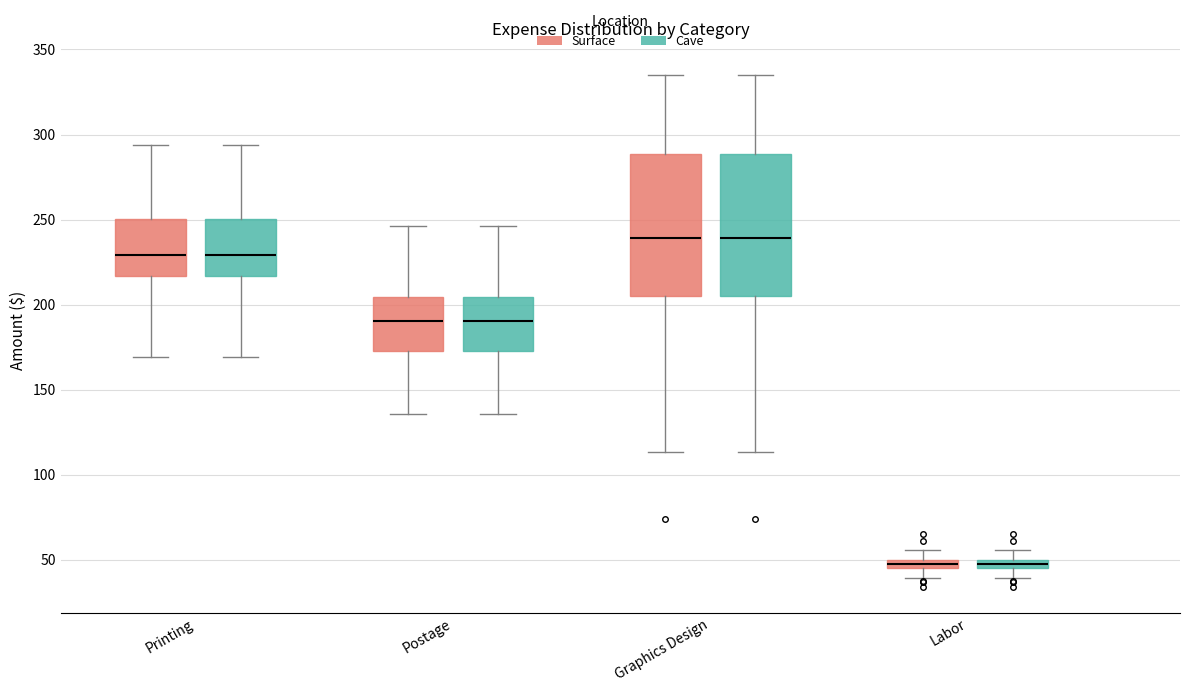

Where does the upper whisker of the box for Printing (Cave) end on the y-axis? The values are not printed on the chart, so give them approximately, as read against the axis.

295